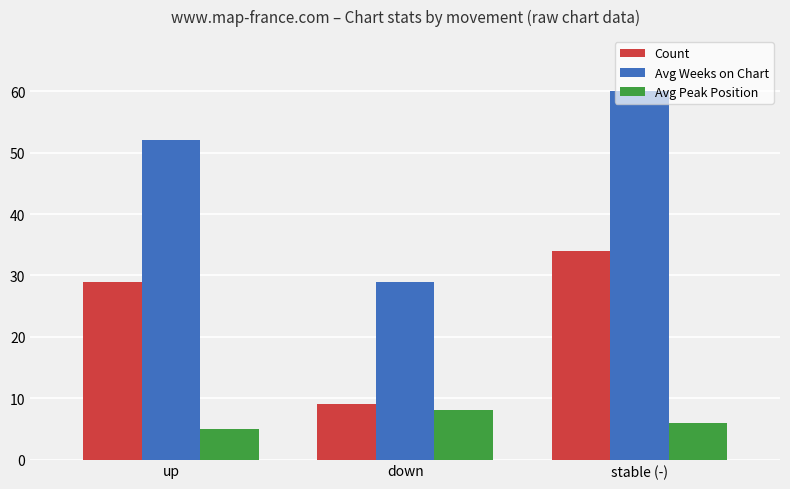

What is the total value across all series at stable (-)?

100